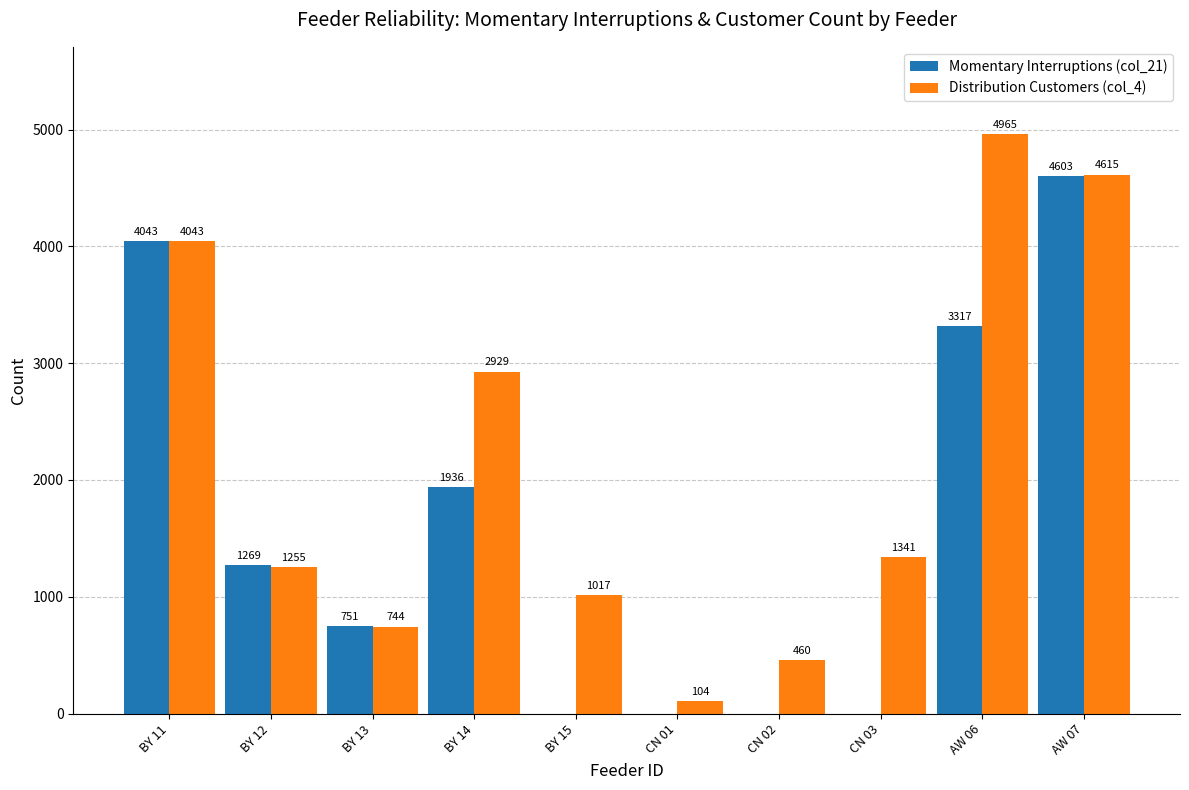

What is the sum of all Momentary Interruptions (col_21) values?

15919